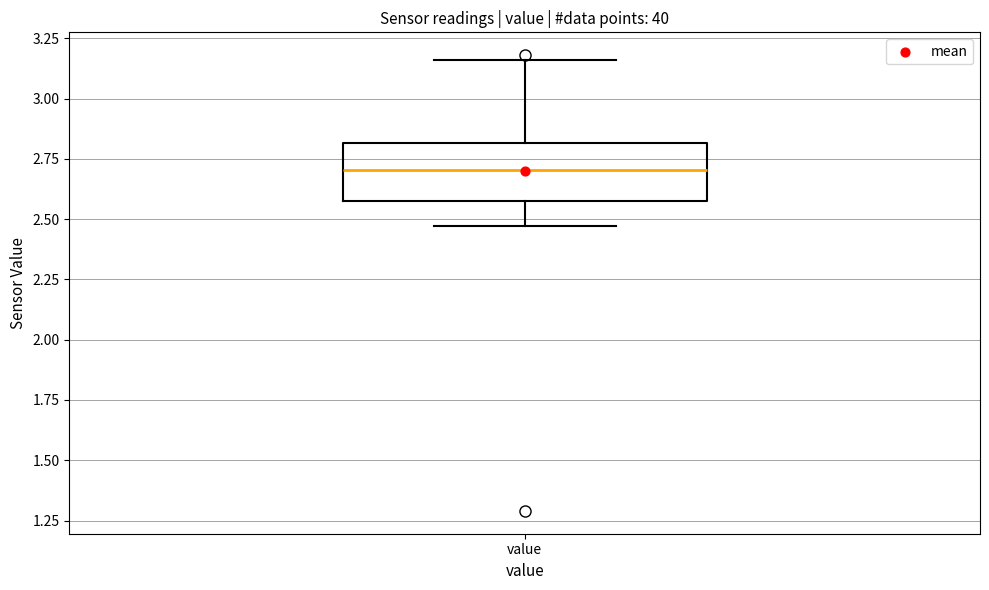

Read this box plot against the y-axis: the position of the median line, the range covered by the box, and the ends of both whiskers. The values are not printed on the chart, so give them approximately, as read against the axis.

median 2.70, box 2.60 to 2.80, whiskers 2.45 to 3.15